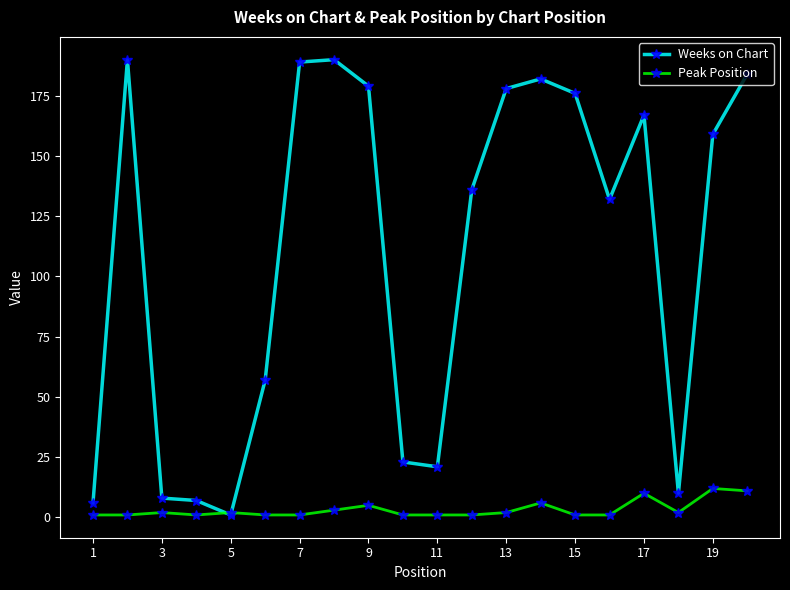

What is the sum of all Weeks on Chart values?

2195